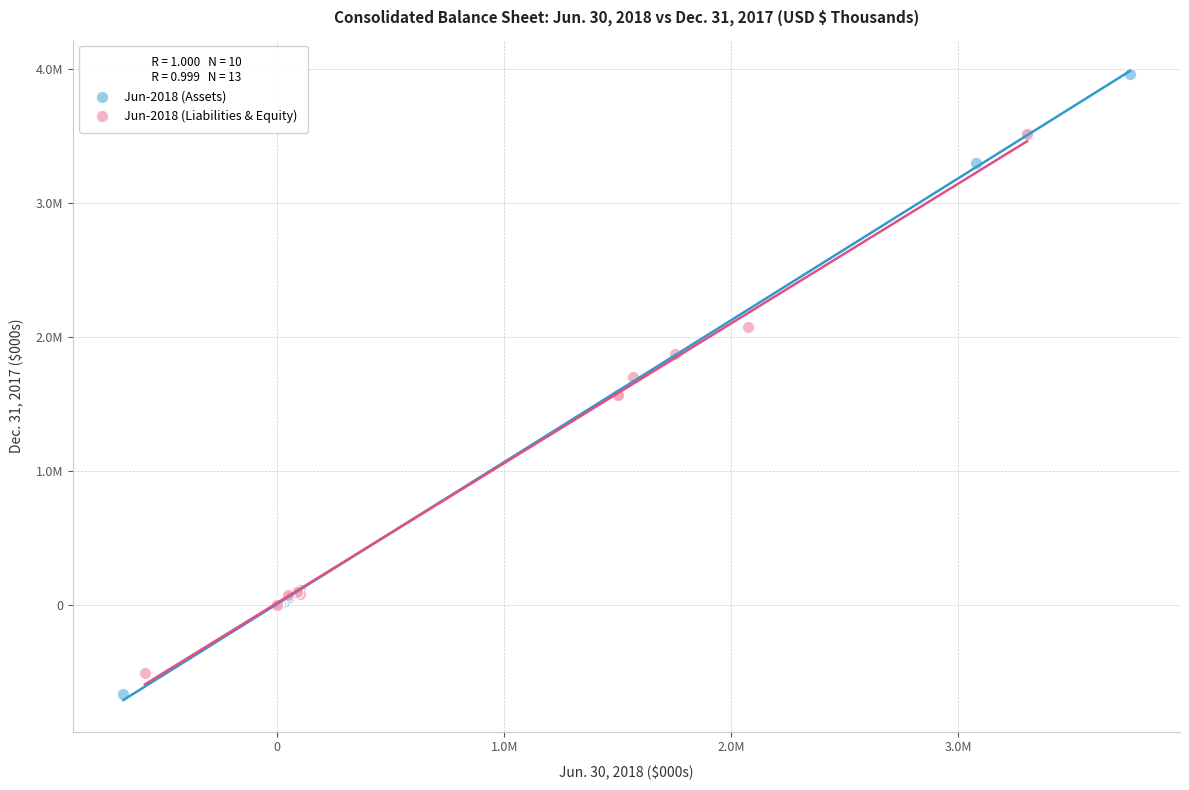

Which series reaches the maximum Y coordinate?

Jun-2018 (Assets)